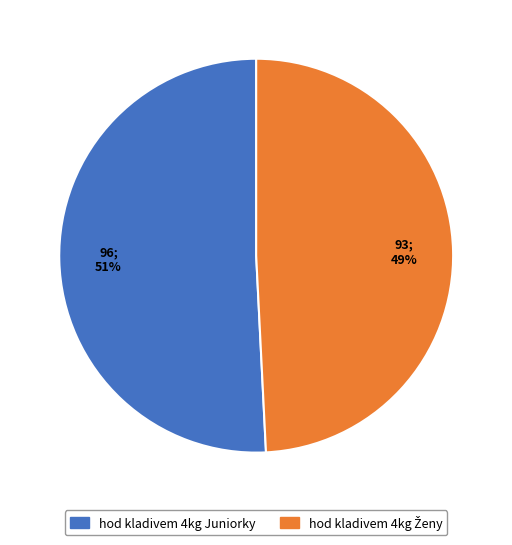

How many segments does this pie chart have?

2